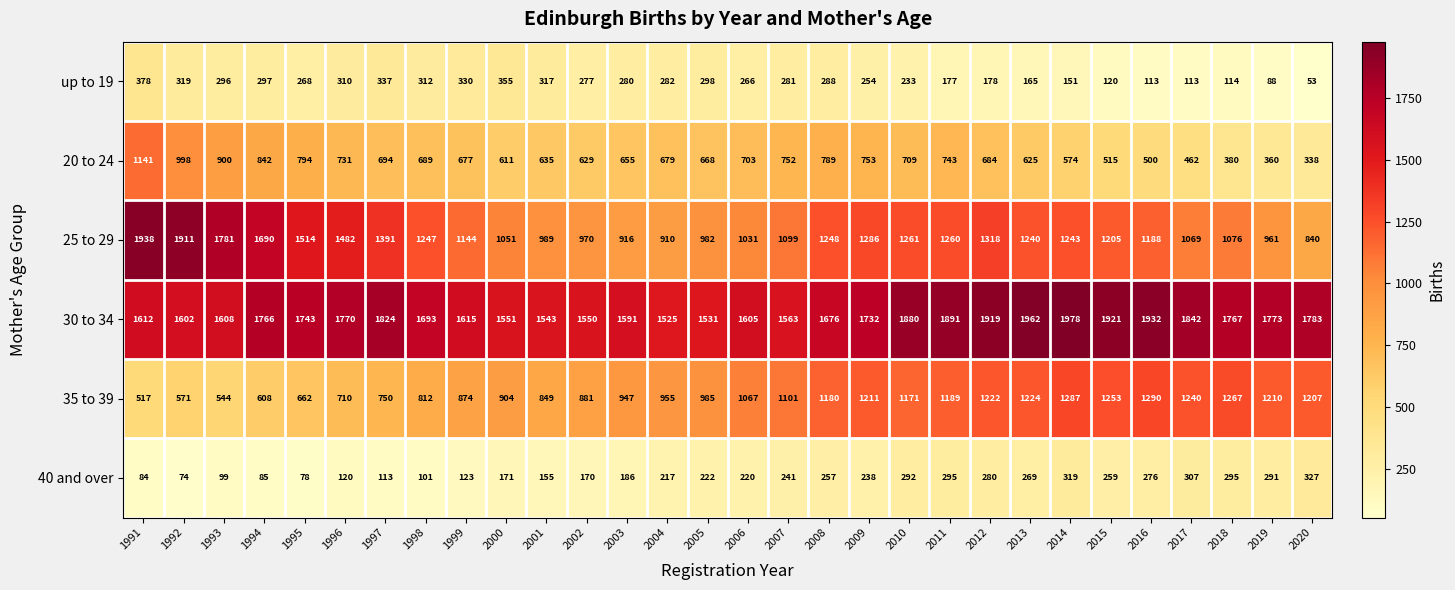

At how many categories does at least one series exceed 484?

30